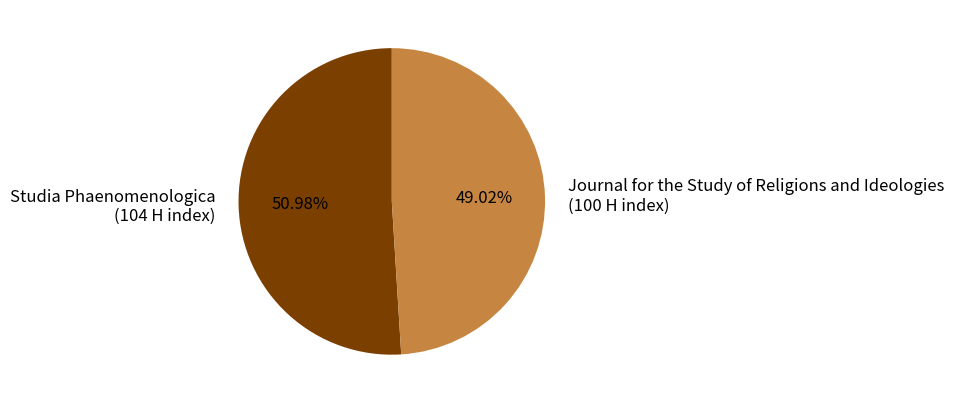

To the nearest percent, what portion does Studia Phaenomenologica represent?

51%